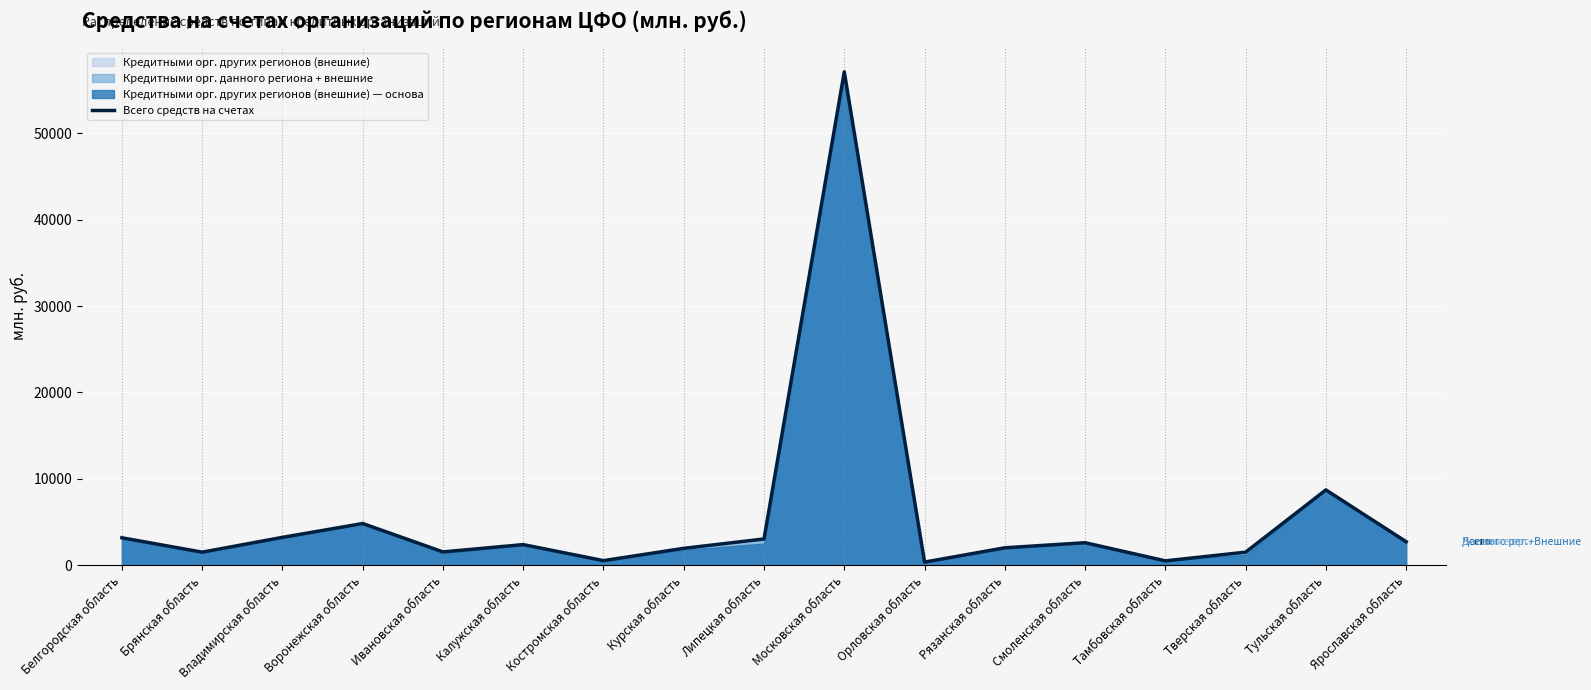

The chart shows a value of 13861 at Тульская область. True or false?

False